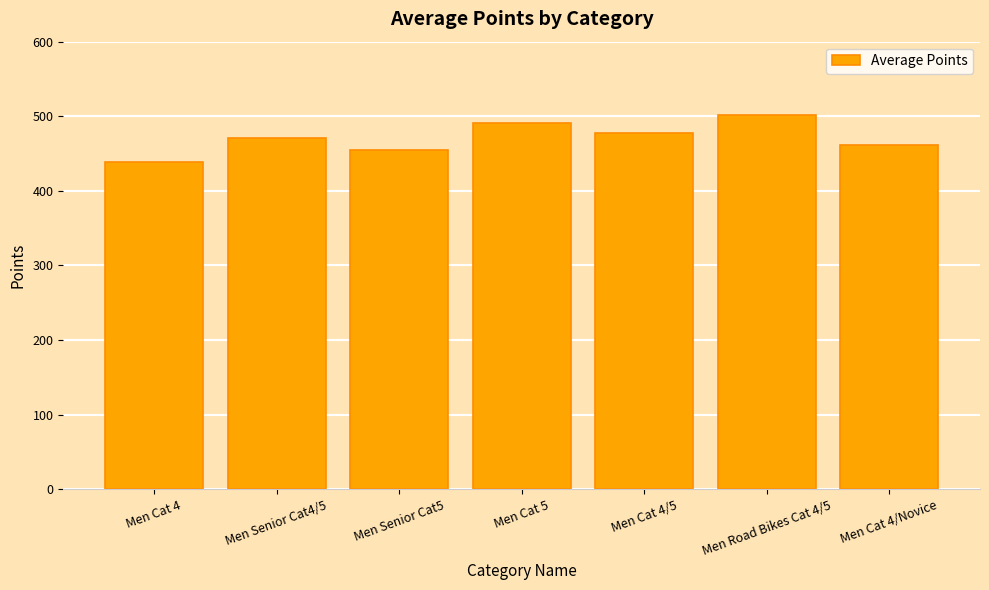

True or false: the data shows 263.9 at Men Senior Cat4/5.

False